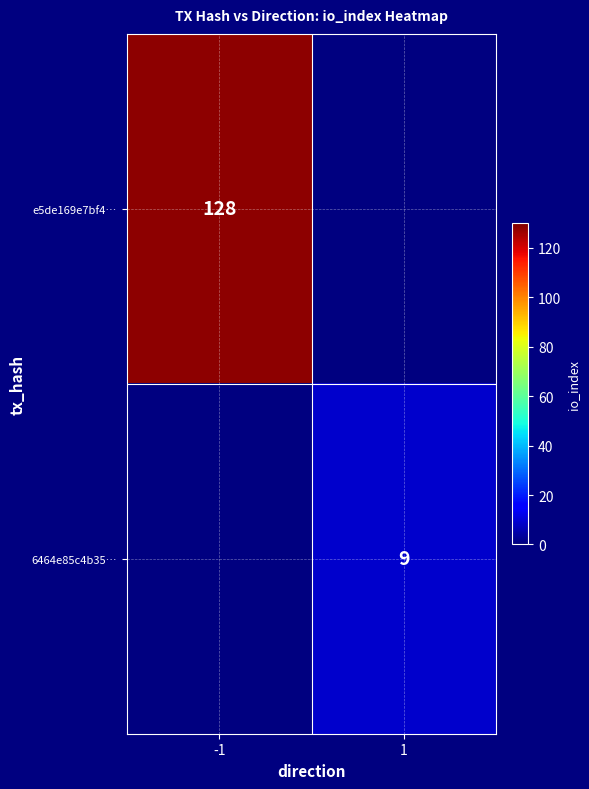

Is it true that e5de169e7bf4… equals 128 at -1?

True